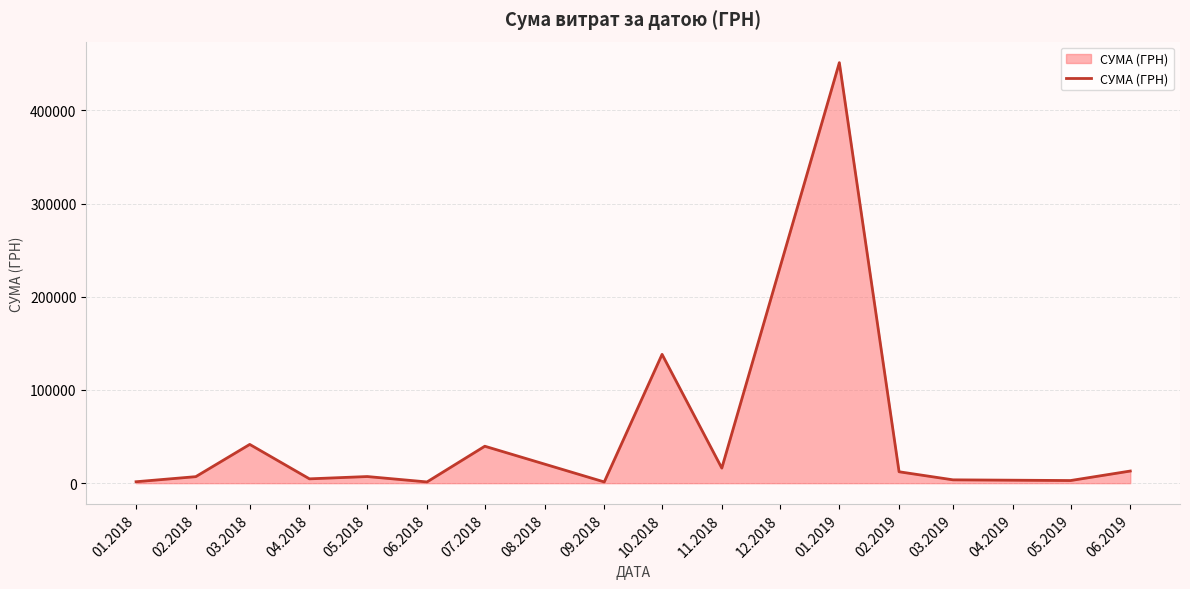

What is the difference between the values at 05.2018 and 09.2018?

5798.2